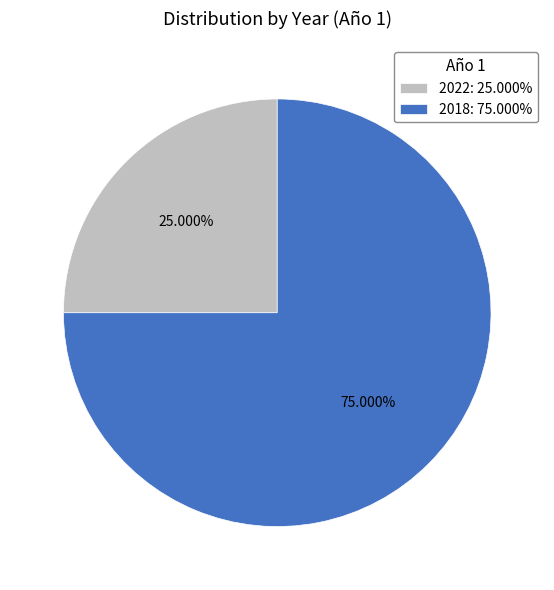

What is the ratio of the value at 2022: 25.000% to the value at 2018: 75.000%?

0.3